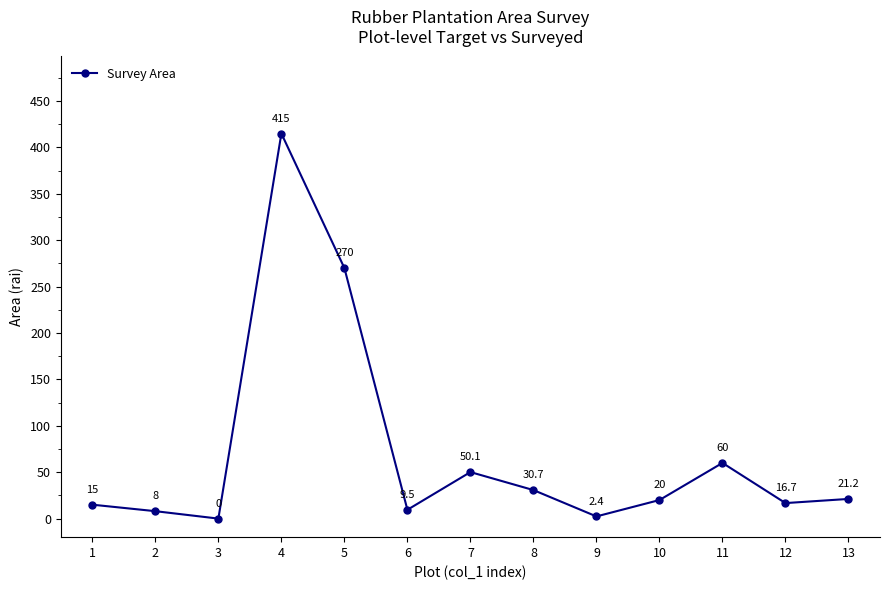

What is the greatest value displayed?

415.0